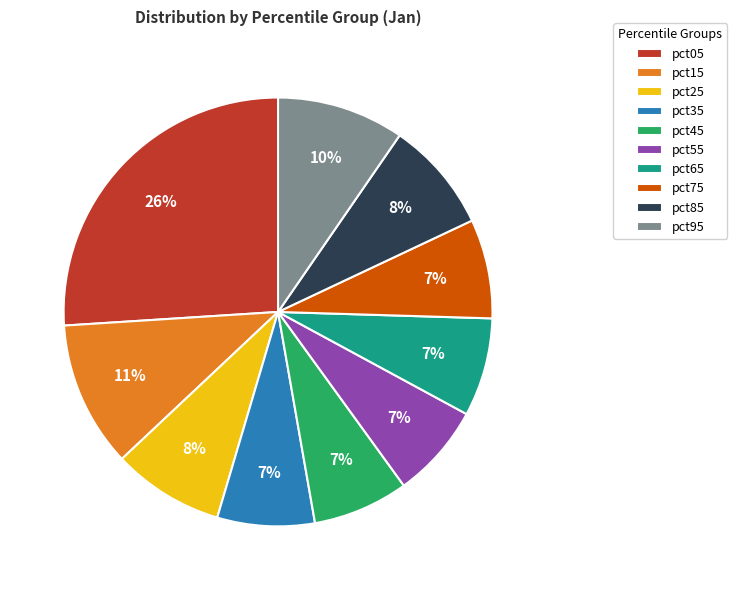

Does pct75 represent more than half of the total?

No